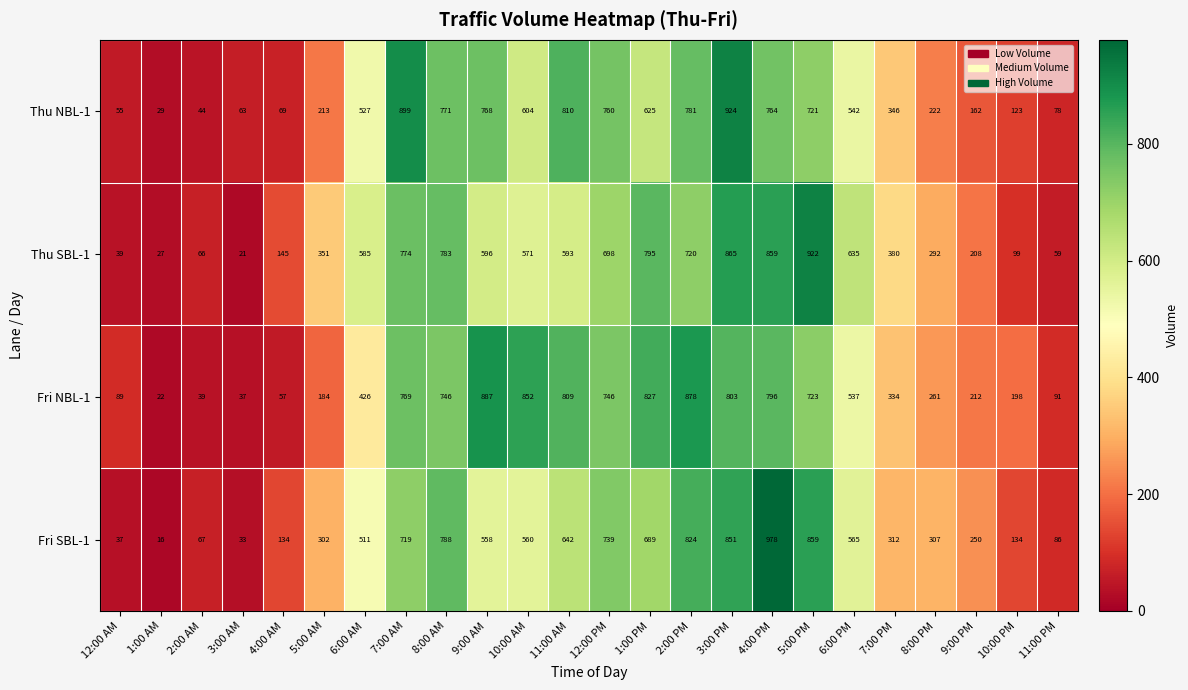

True or false: Thu SBL-1 has a value of 27 at 1:00 AM.

True